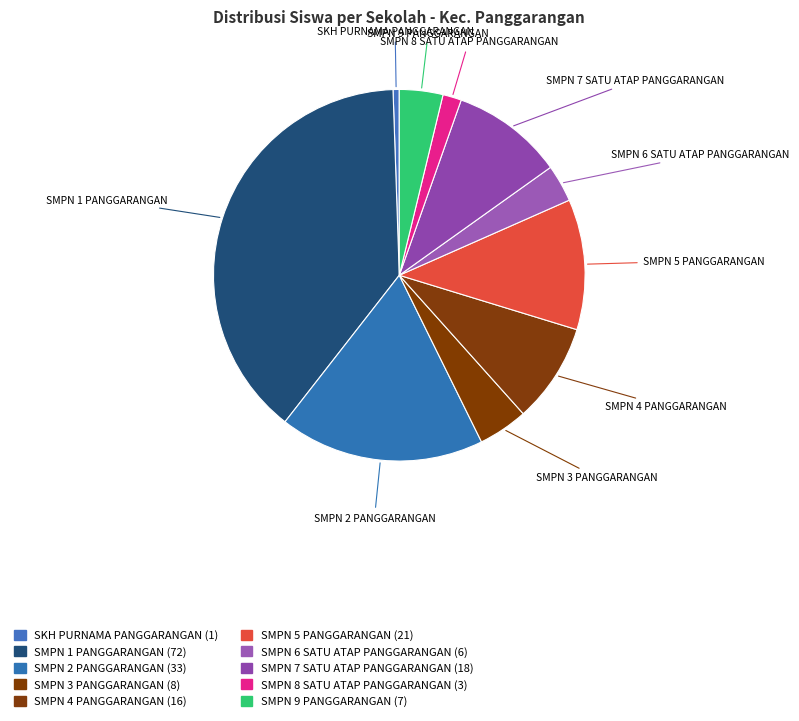

Is it true that SMPN 1 PANGGARANGAN is 39% of the pie?

True